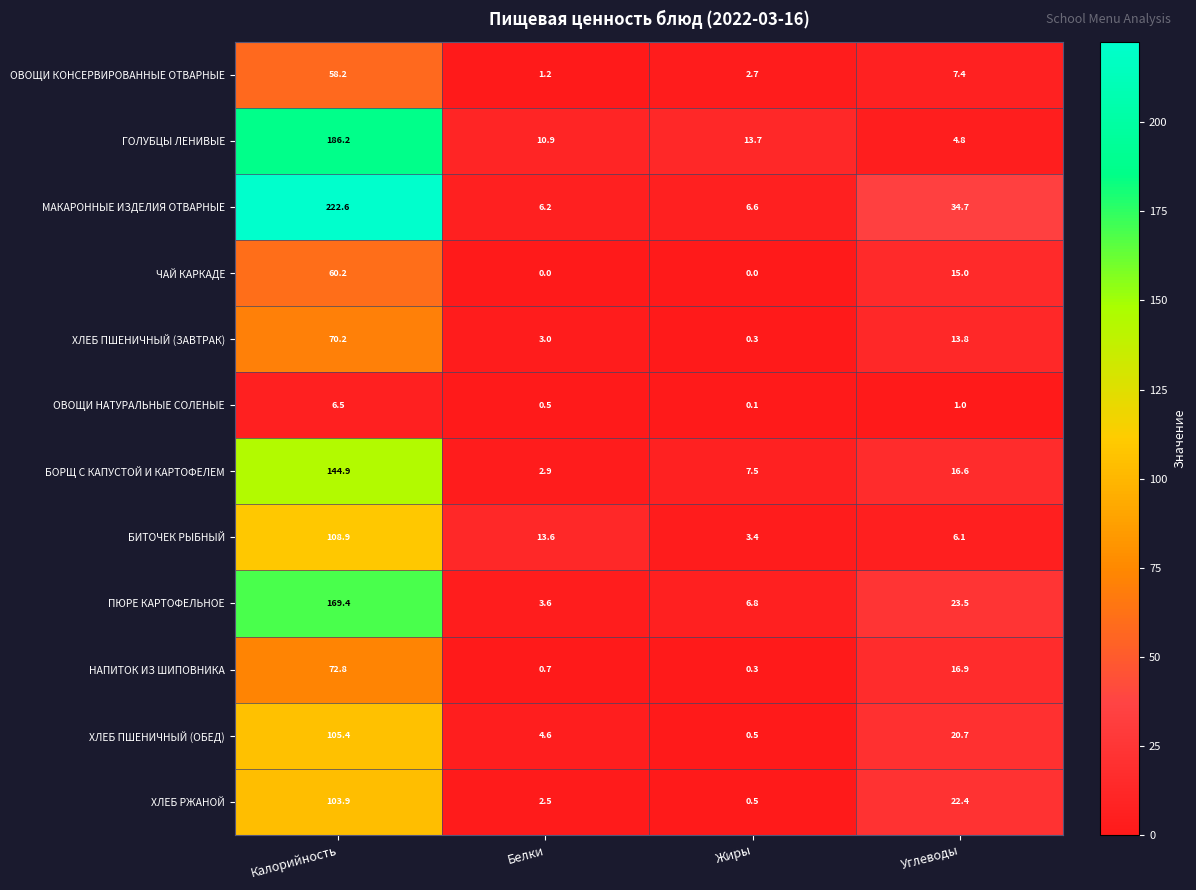

How many data points in ОВОЩИ НАТУРАЛЬНЫЕ СОЛЕНЫЕ are less than 1?

2